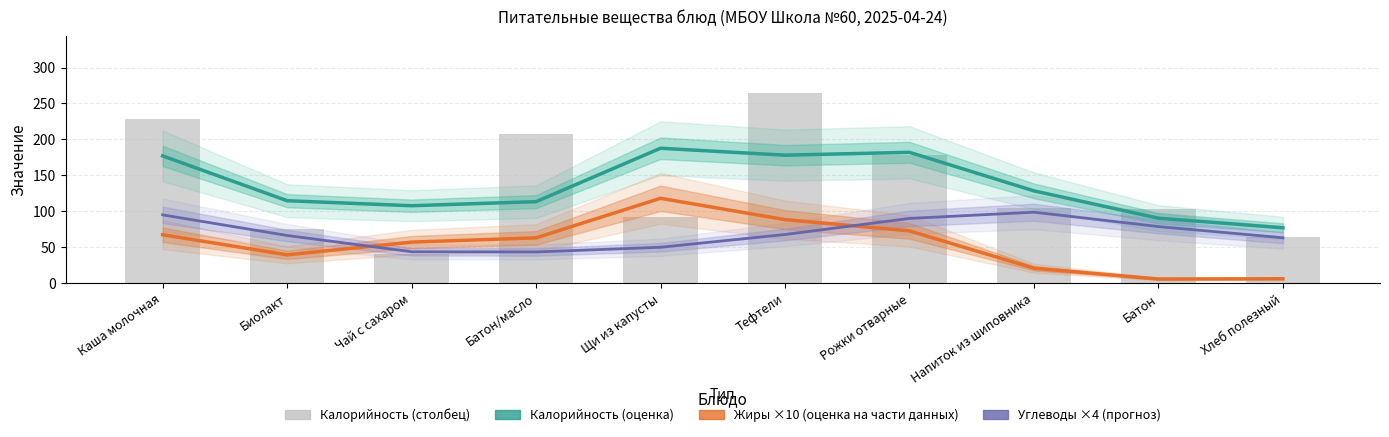

What is the difference between the Калорийность (оценка) values at Хлеб полезный and Напиток из шиповника?

51.3